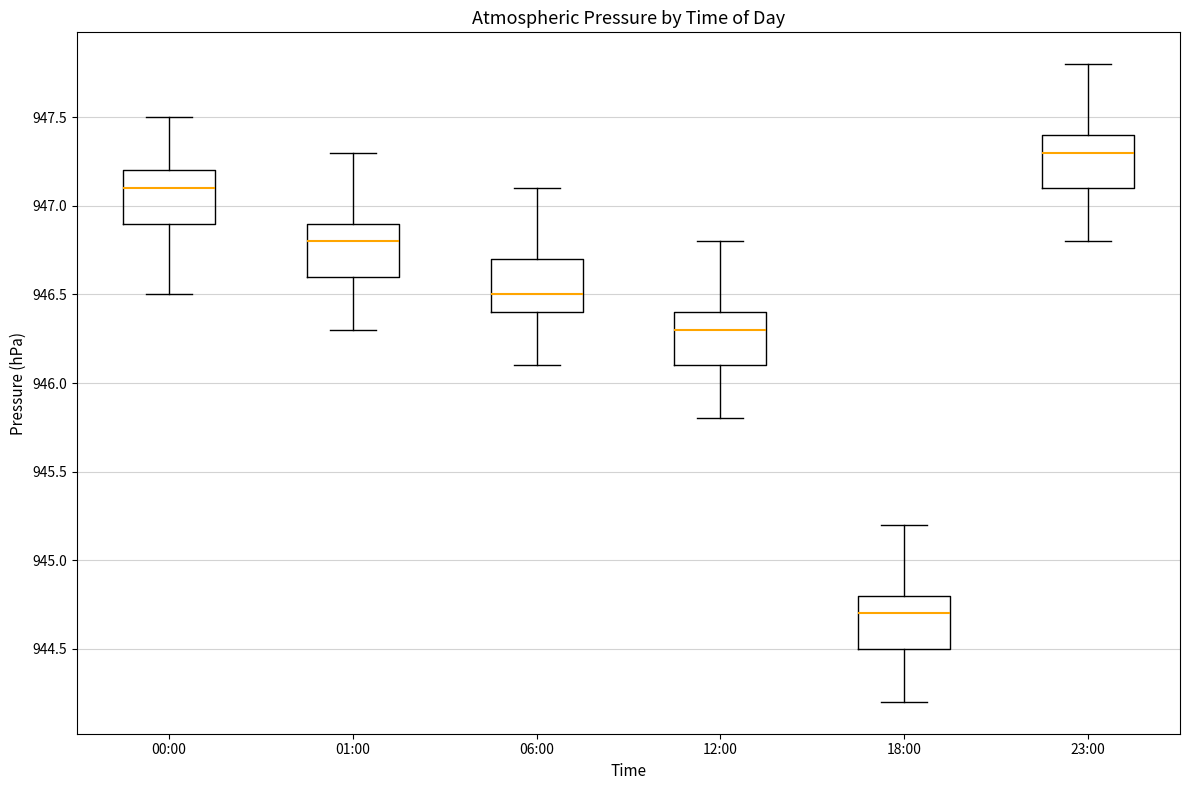

Where is the upper edge of the box for 18:00 on the y-axis? The values are not printed on the chart, so give them approximately, as read against the axis.

944.8